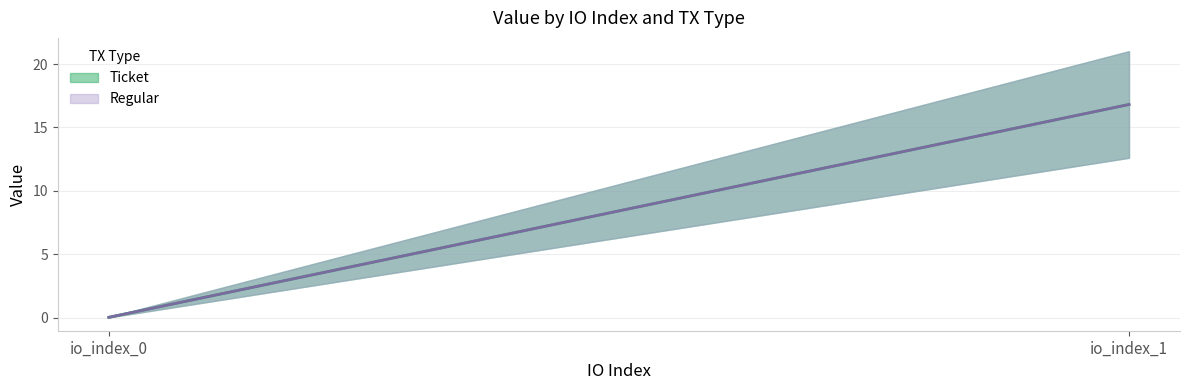

Is it true that Ticket equals 0.0 at io_index_0?

False